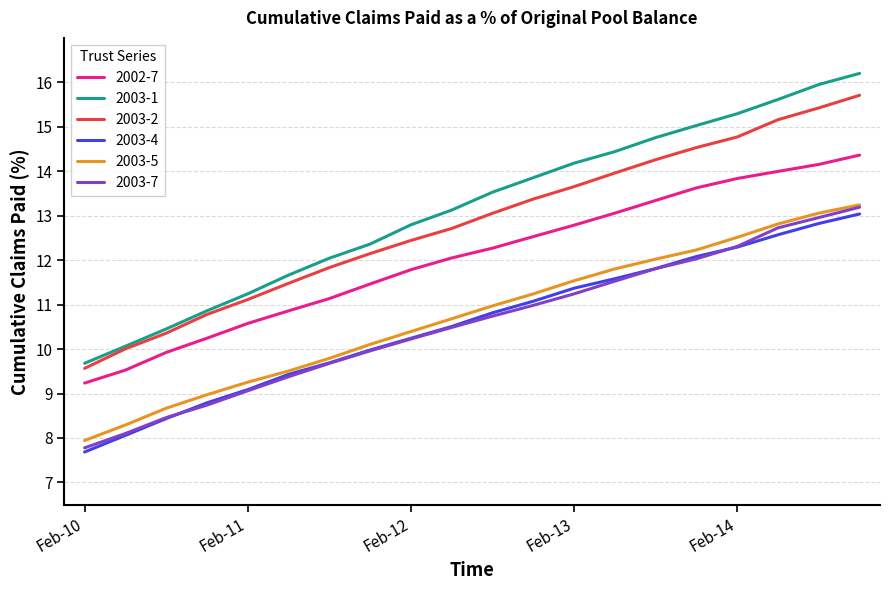

What is the smallest value displayed?

7.7